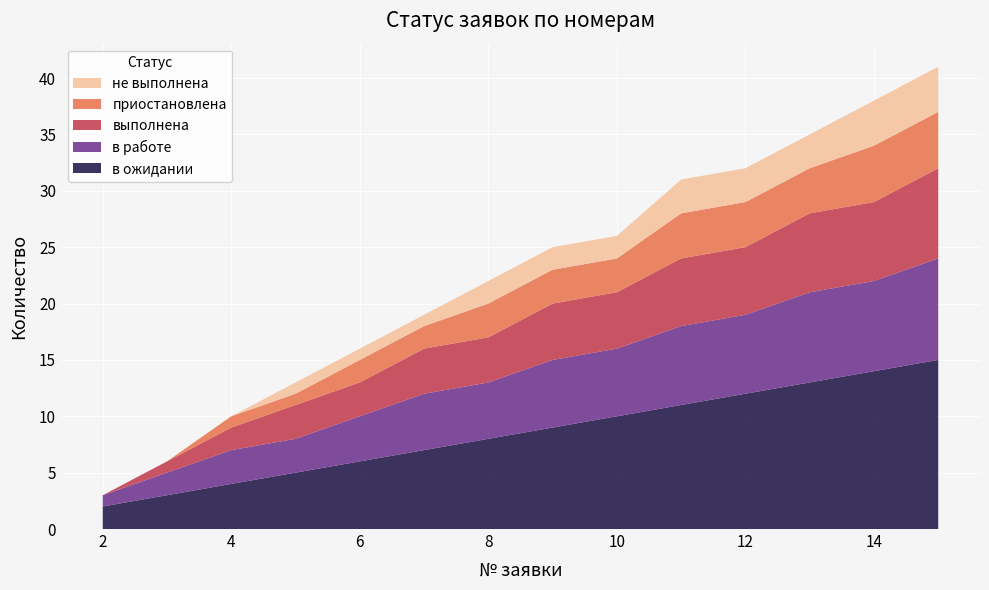

Reading left to right, what are all the values shown in this chart?

в ожидании: 2=2	3=3	4=4	5=5	6=6	7=7	8=8	9=9	10=10	11=11	12=12	13=13	14=14	15=15
в работе: 2=1	3=2	4=3	5=3	6=4	7=5	8=5	9=6	10=6	11=7	12=7	13=8	14=8	15=9
выполнена: 2=0	3=1	4=2	5=3	6=3	7=4	8=4	9=5	10=5	11=6	12=6	13=7	14=7	15=8
приостановлена: 2=0	3=0	4=1	5=1	6=2	7=2	8=3	9=3	10=3	11=4	12=4	13=4	14=5	15=5
не выполнена: 2=0	3=0	4=0	5=1	6=1	7=1	8=2	9=2	10=2	11=3	12=3	13=3	14=4	15=4